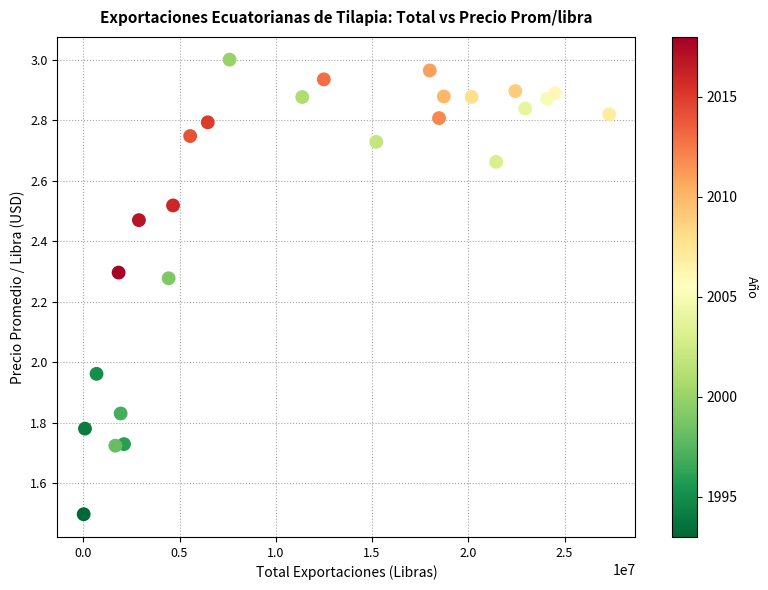

What is the range of X values (max minus min)?

27293664.5